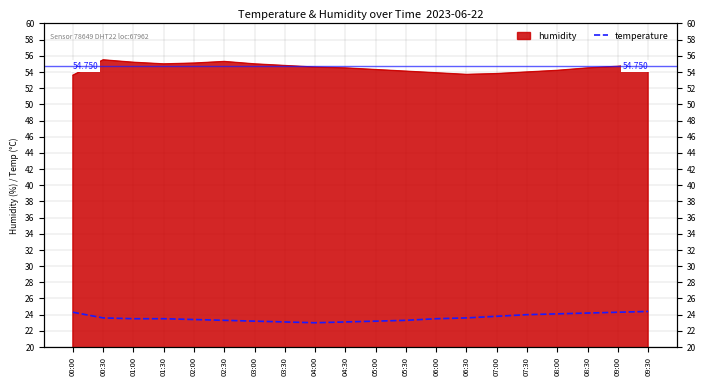

What is the label of the 13th point from the right?

03:30